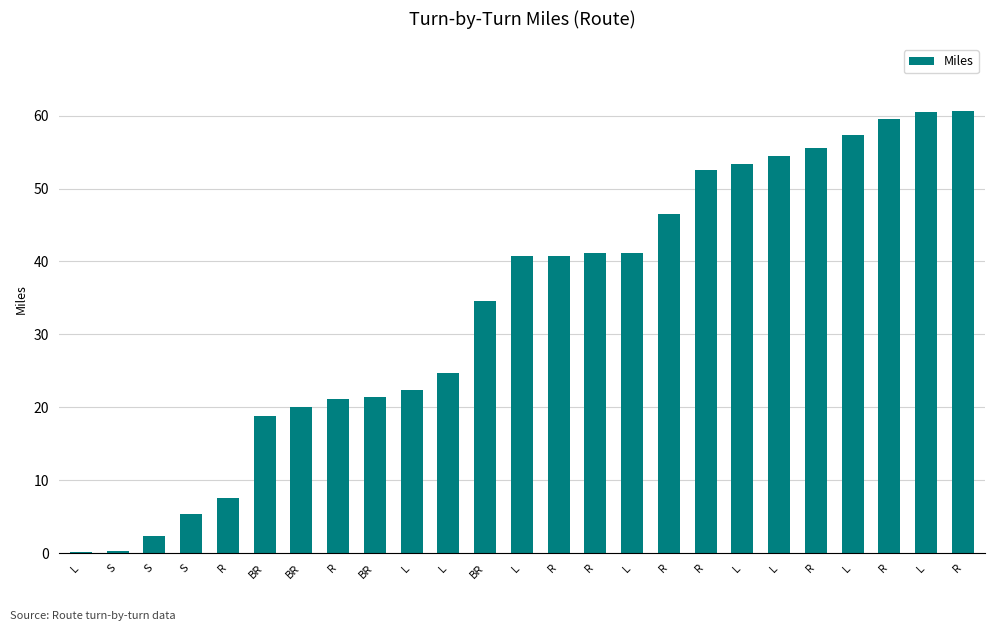

What is the difference between the second highest and second lowest values?

60.2